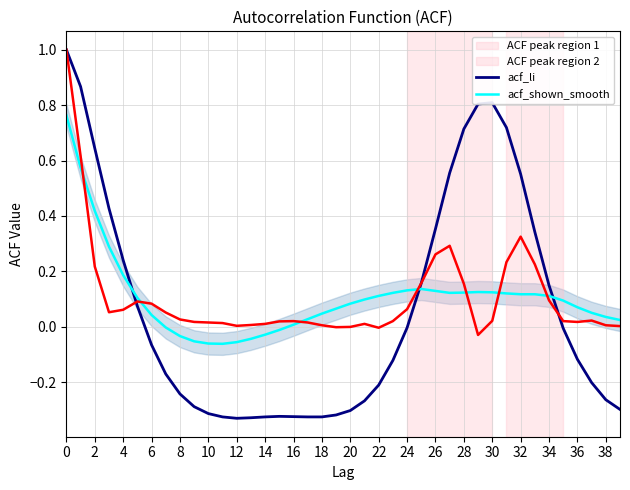

What is the greatest value displayed?

1.0